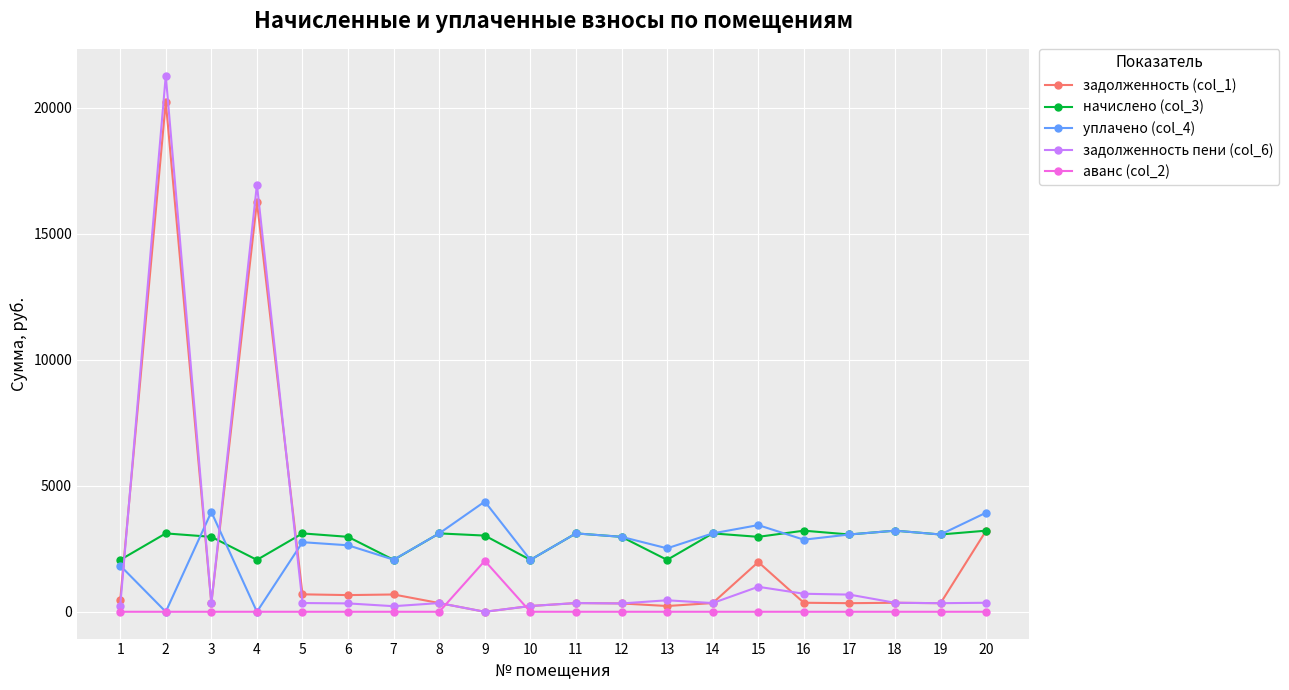

How many lines are shown in the chart?

5